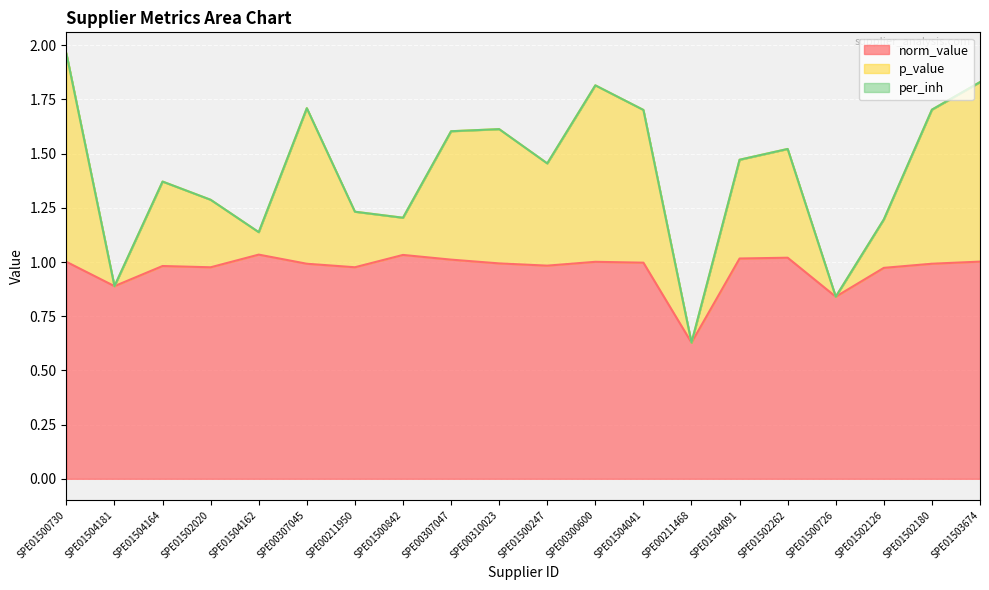

List the series in order of their overall mean, highest first.

norm_value, p_value, per_inh